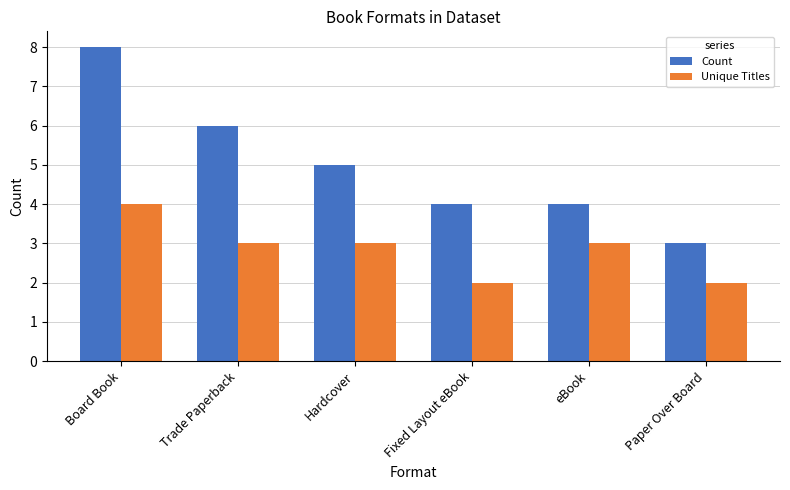

What is the label of the 5th bar from the left?

eBook